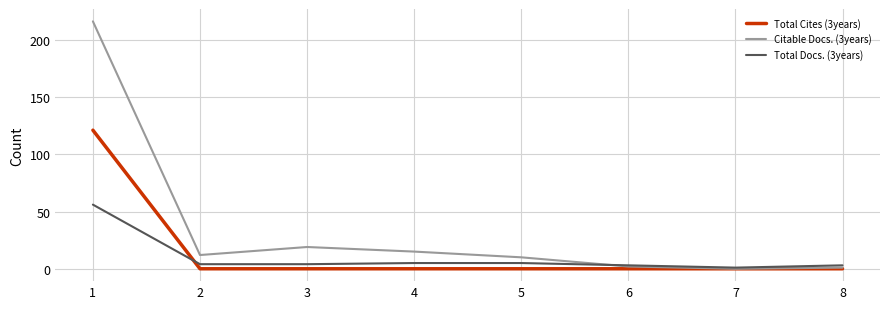

The Total Cites (3years) series shows 67 at 8. True or false?

False